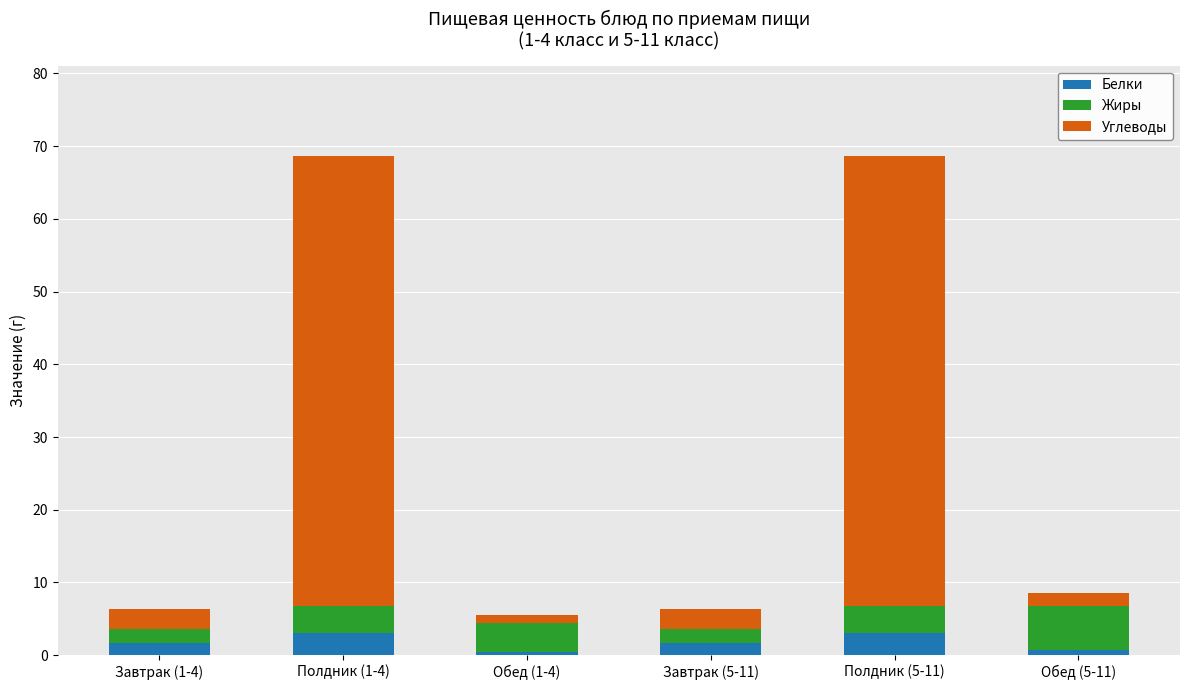

What is the highest value of the Белки series?

3.0